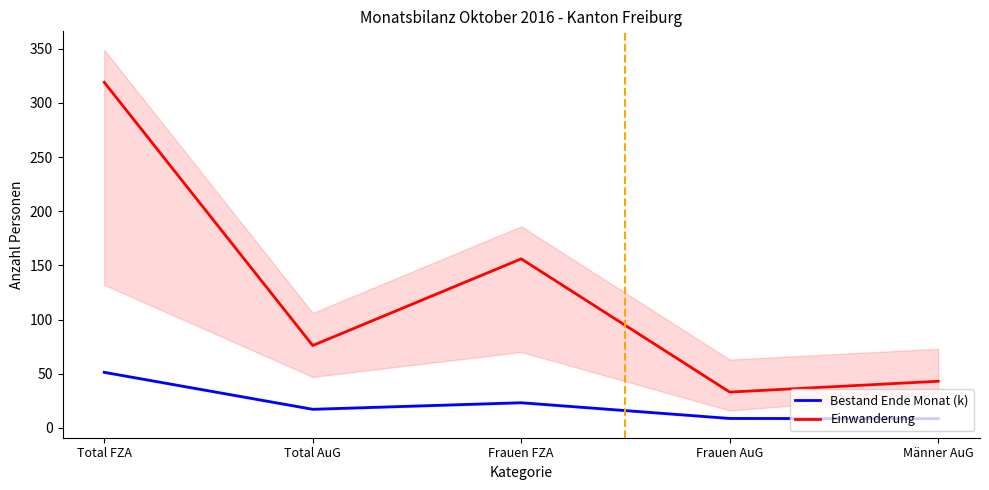

Reading left to right, extract all data points from this chart.

Bestand Ende Monat (k): 51.3	17.1	23.2	8.7	8.5
Einwanderung: 319.0	76.0	156.0	33.0	43.0